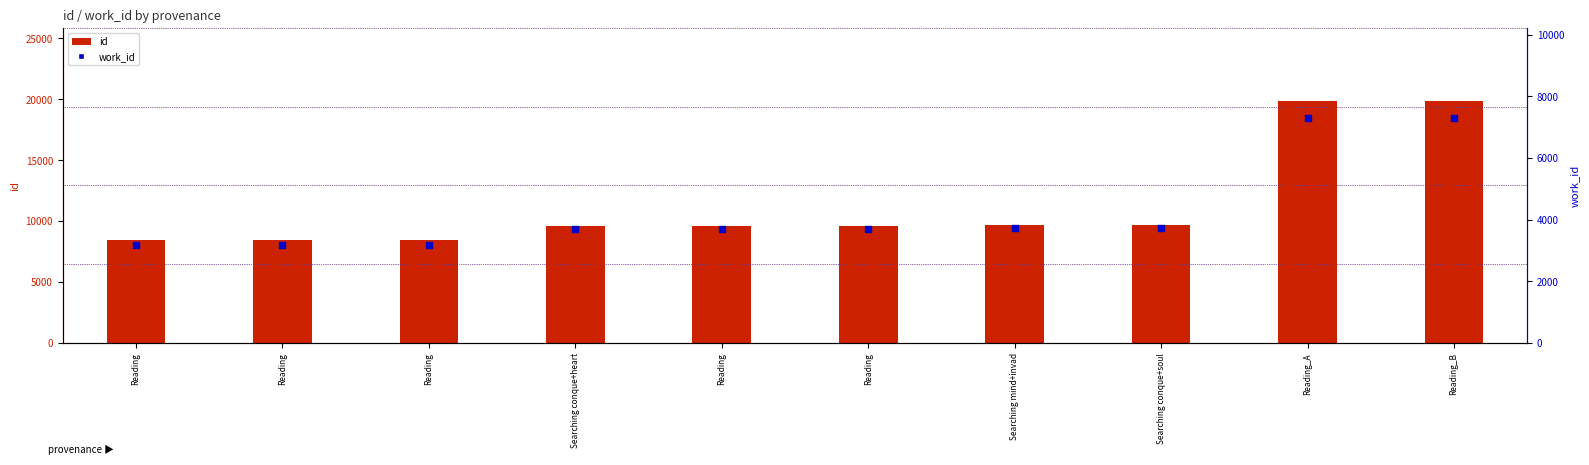

Is the value of id at Reading_B greater than the value of work_id at Searching conque+heart?

Yes